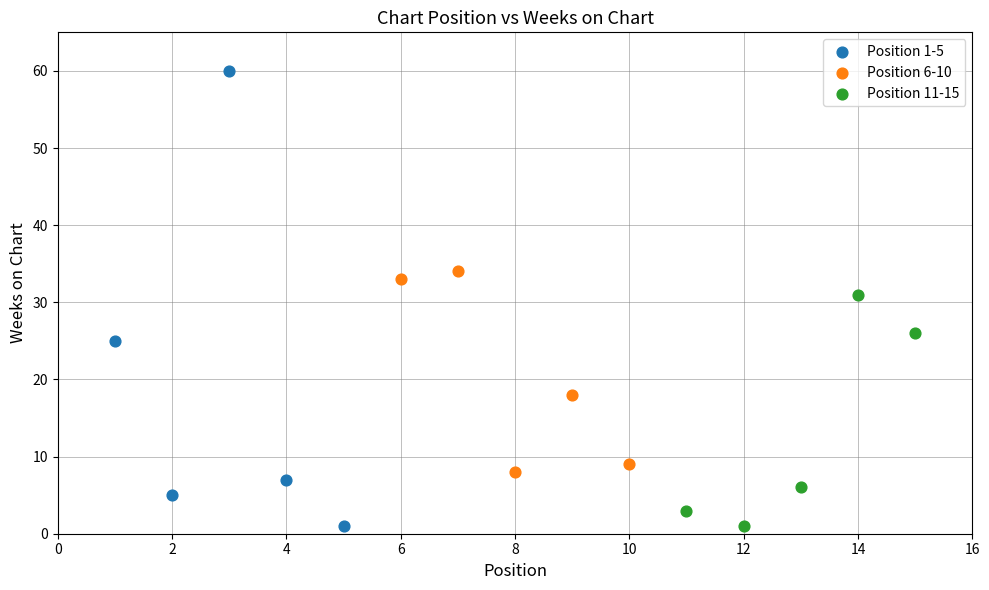

What are all the series names shown in the legend?

Position 1-5, Position 6-10, Position 11-15